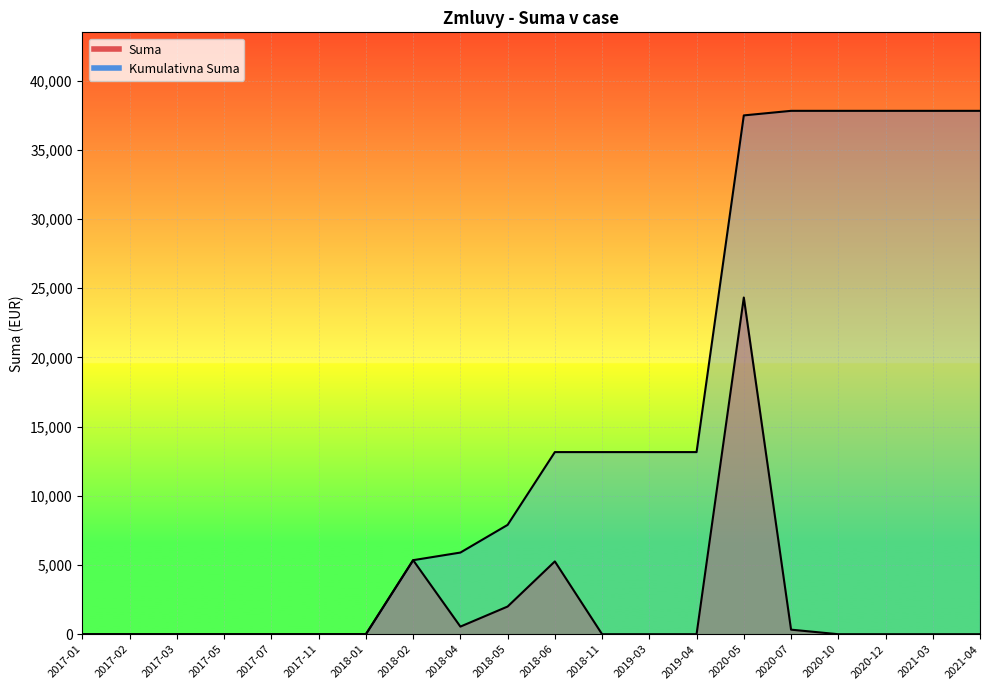

What is the difference between the highest and lowest values at 2018-04?

5350.0